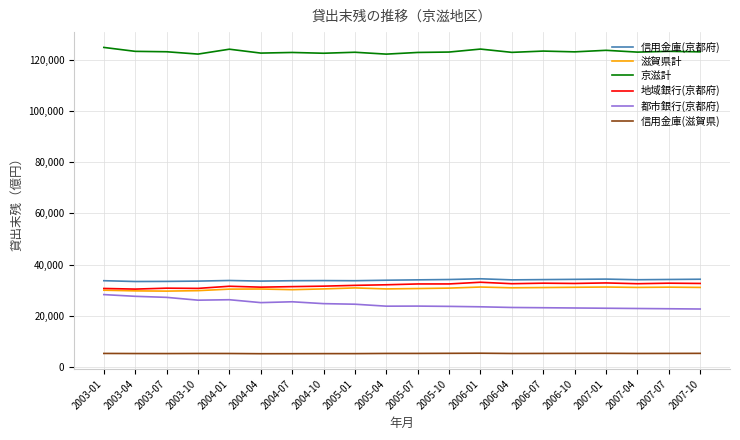

What is the spread (max minus min) of values at 2007-04?

117890